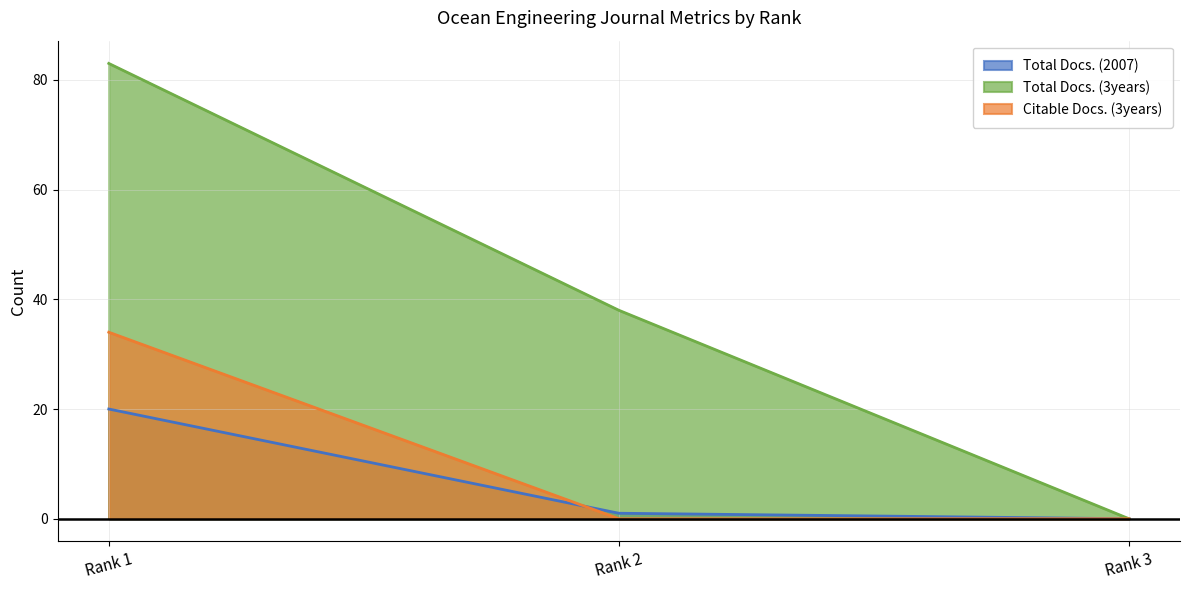

The Total Docs. (3years) series shows 38 at Rank 2. True or false?

True